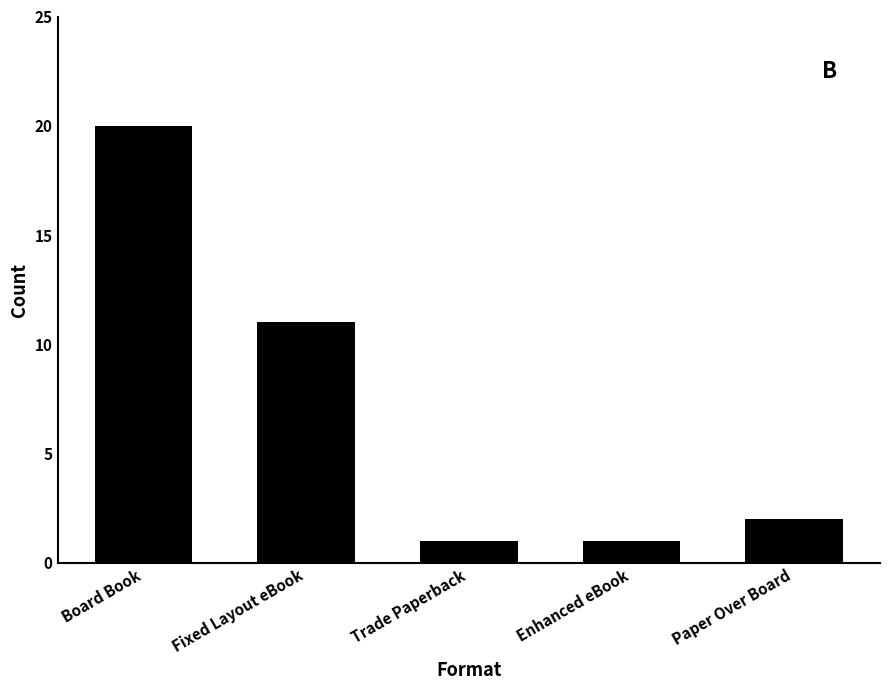

Reading left to right, extract all data points from this chart.

20	11	1	1	2